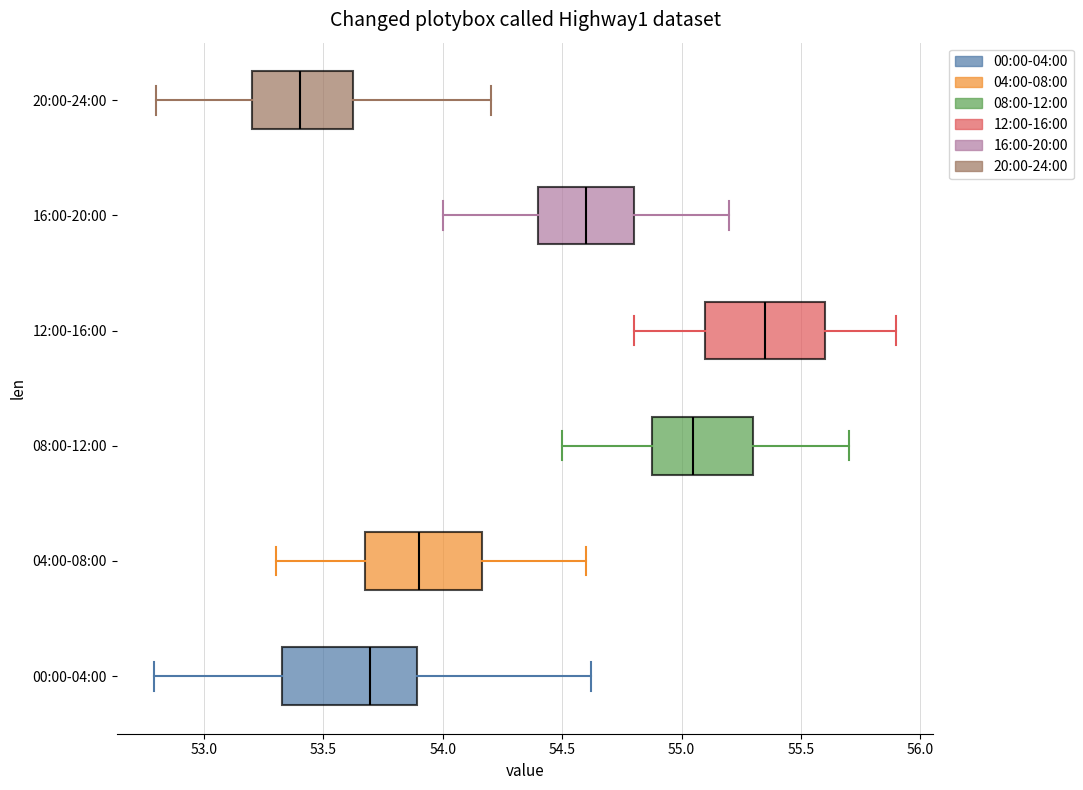

Which box is the widest, from its left edge to its right edge?

00:00-04:00